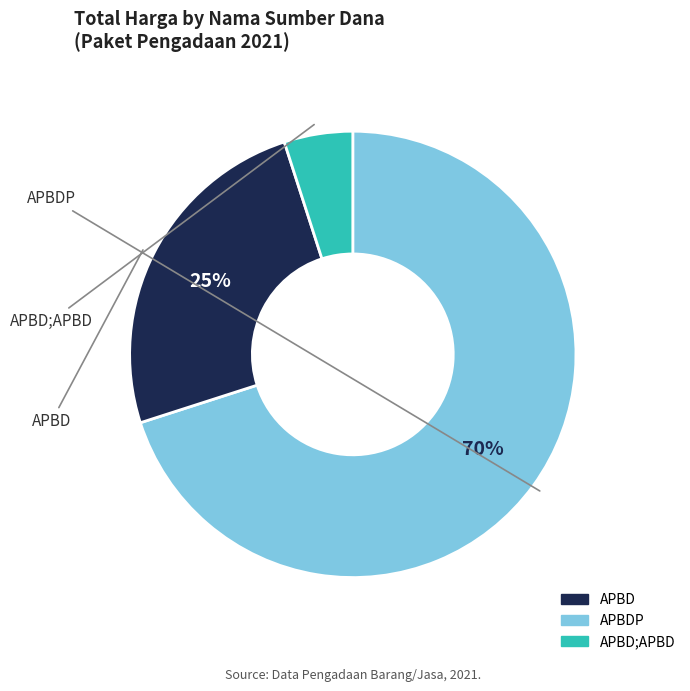

To the nearest percent, what is the average slice percentage?

33%